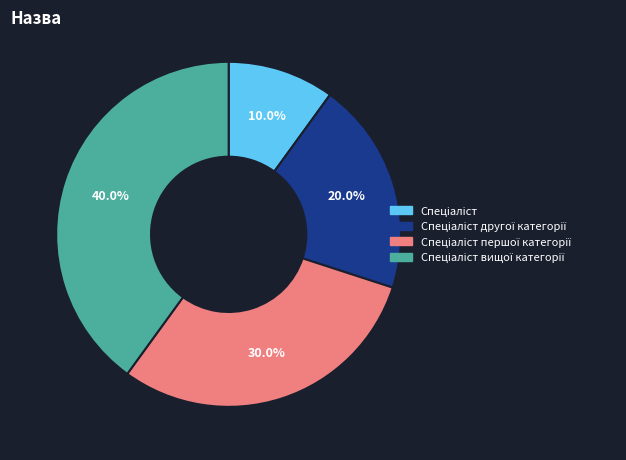

Does any single category account for the majority?

No